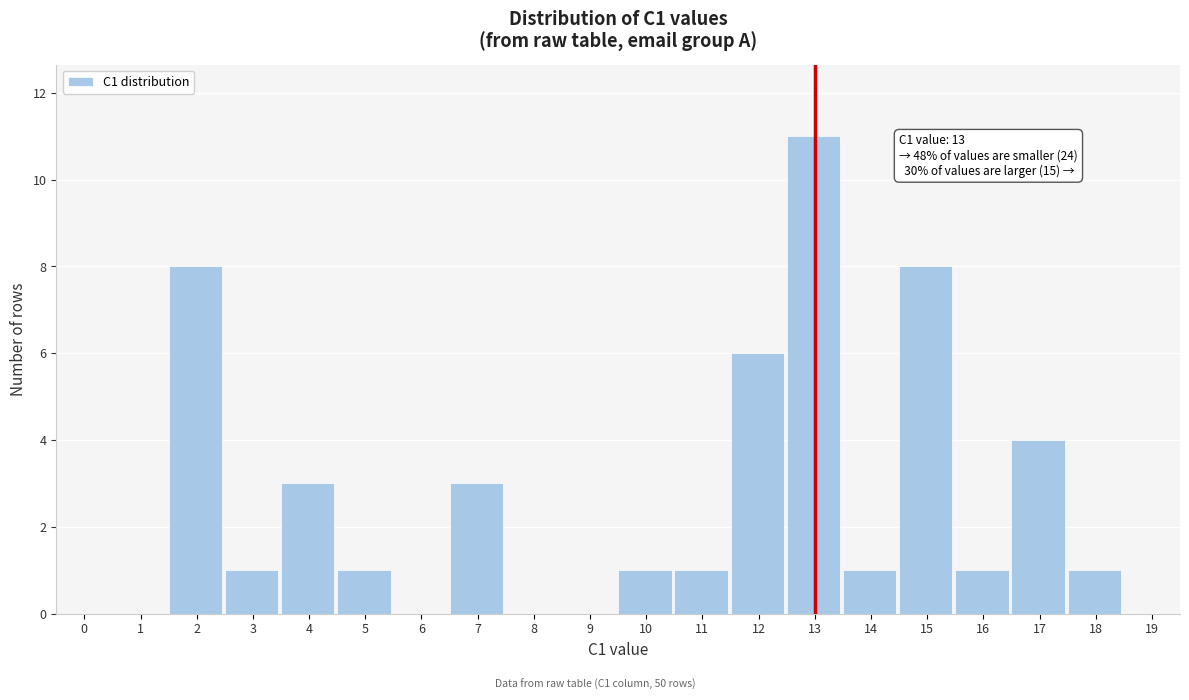

Reading left to right, transcribe all the data shown in this chart.

0=0	1=0	2=8	3=1	4=3	5=1	6=0	7=3	8=0	9=0	10=1	11=1	12=6	13=11	14=1	15=8	16=1	17=4	18=1	19=0